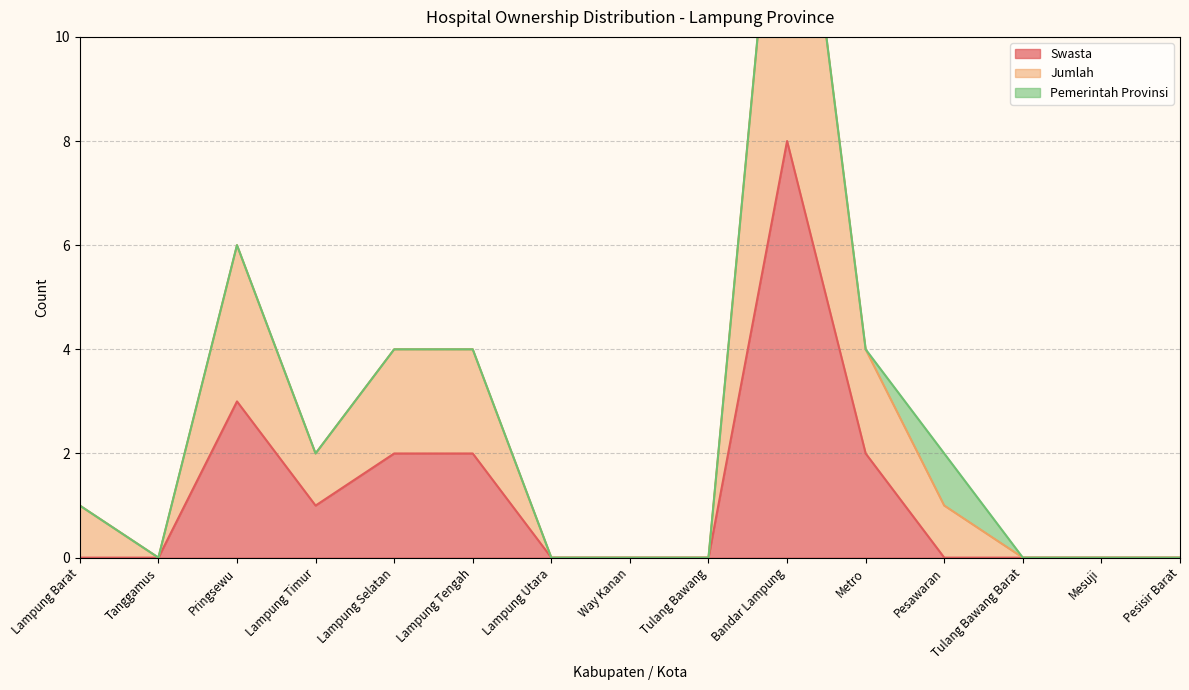

What is the difference between the maximum and minimum values in the Swasta series?

8